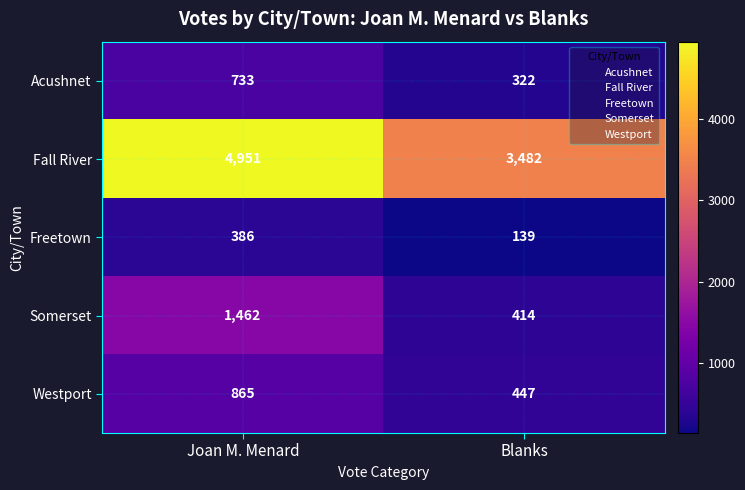

What is the total value across all series at Joan M. Menard?

8397